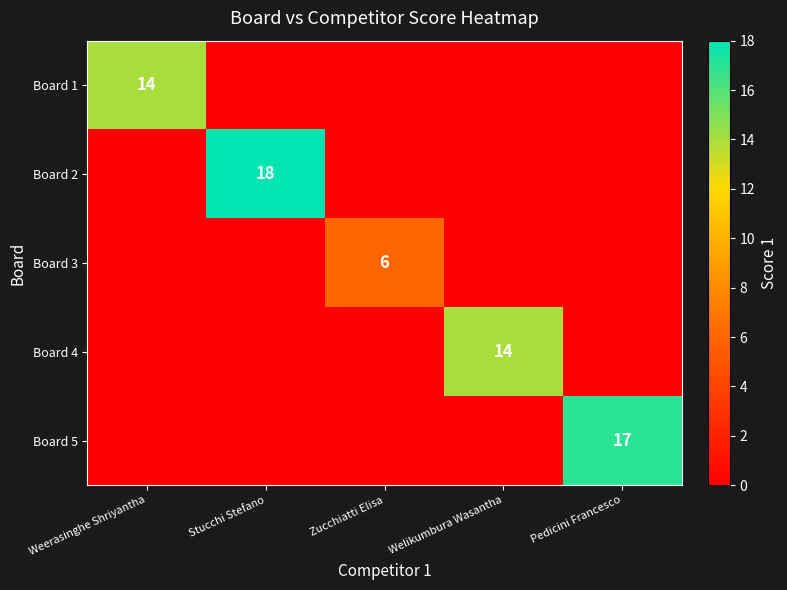

True or false: Board 5 has a value of 17 at Pedicini Francesco.

True